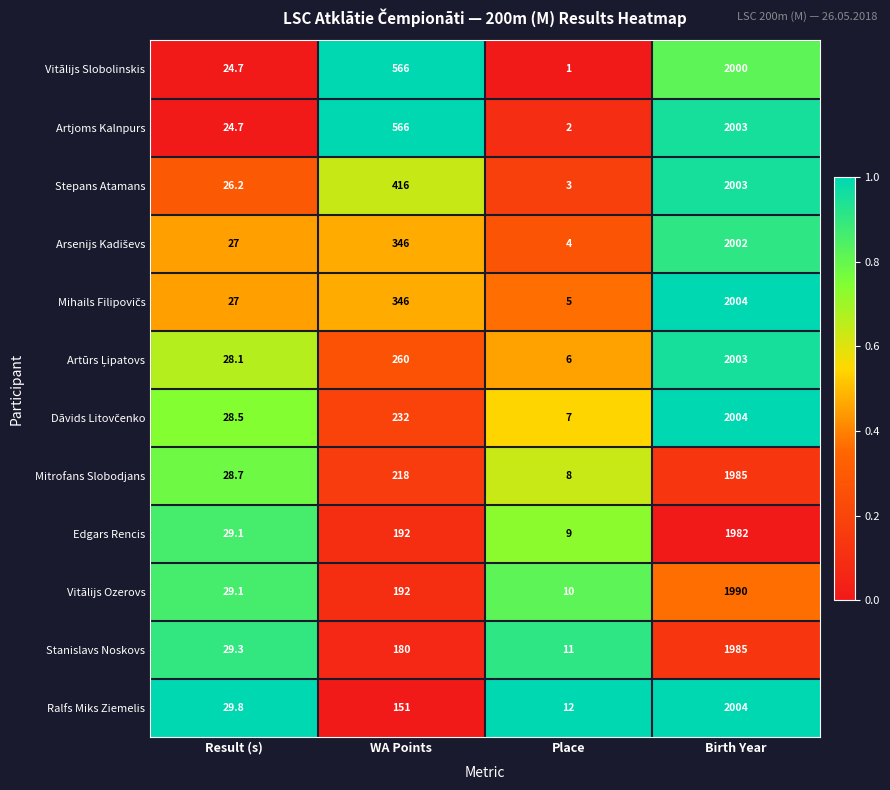

What is the difference between the Vitālijs Slobolinskis values at WA Points and Birth Year?

1434.0